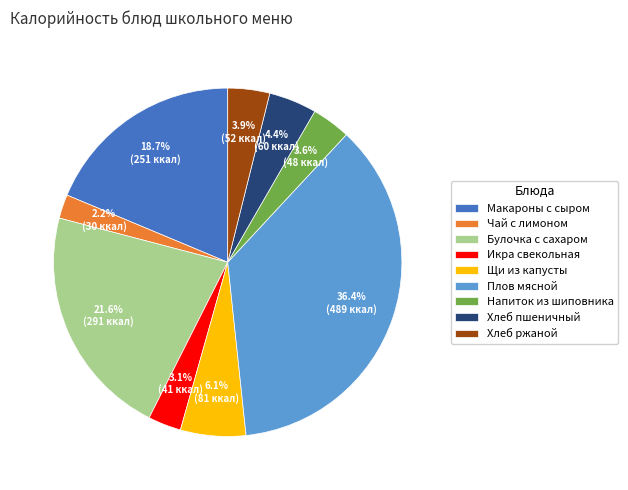

How much of the chart is everything except Хлеб ржаной?

96.1%